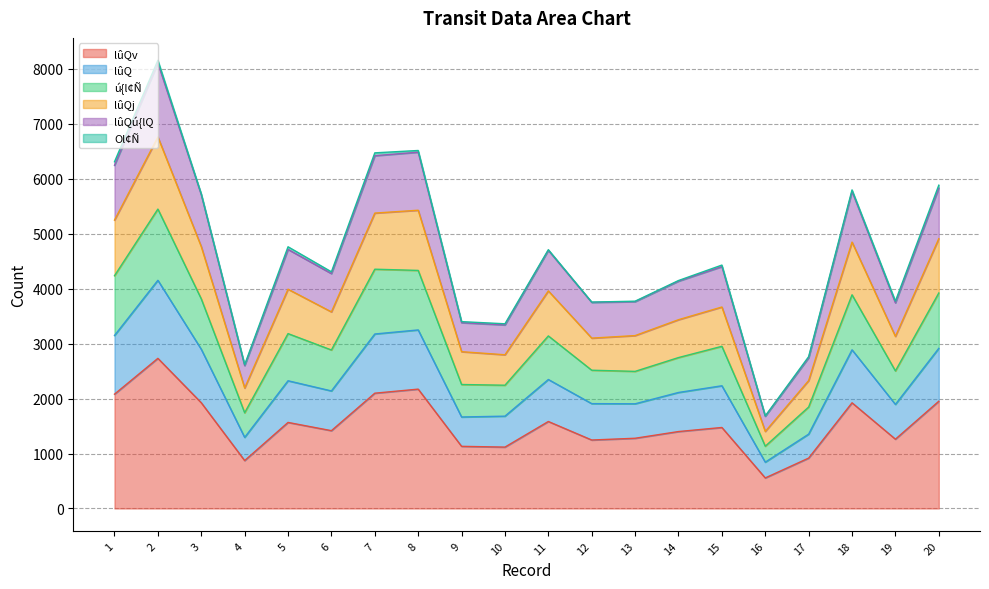

Does the chart display data point markers on the line(s)?

No